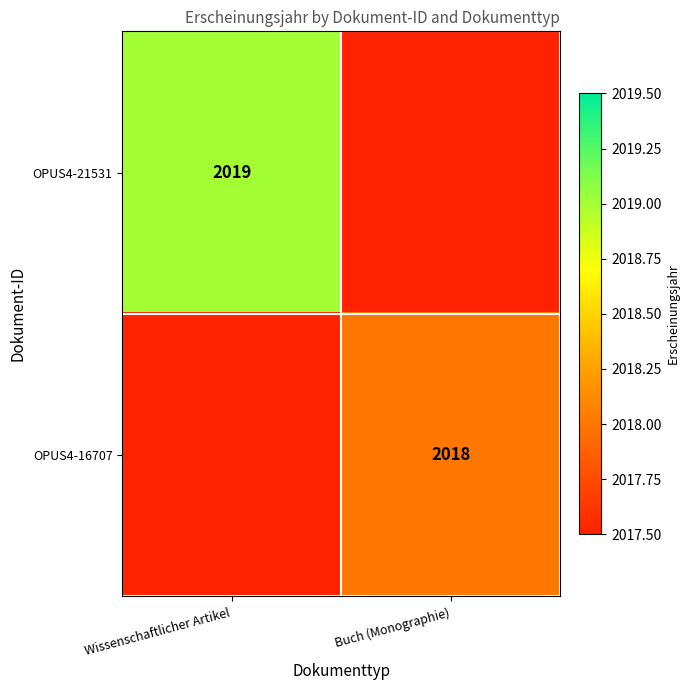

At which category does the chart reach its peak across all series?

Wissenschaftlicher Artikel